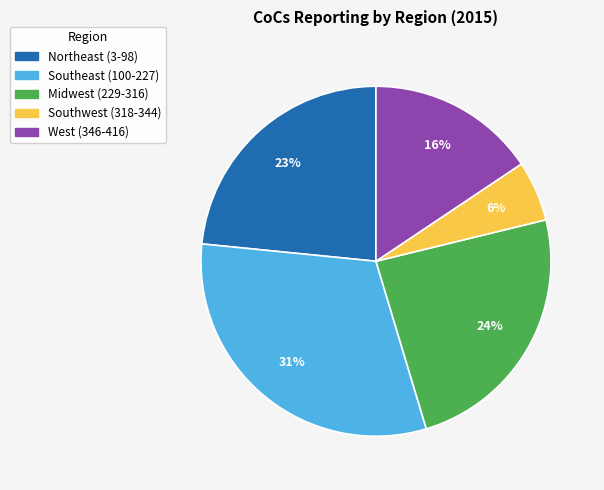

To the nearest percent, what is the average slice percentage?

20%